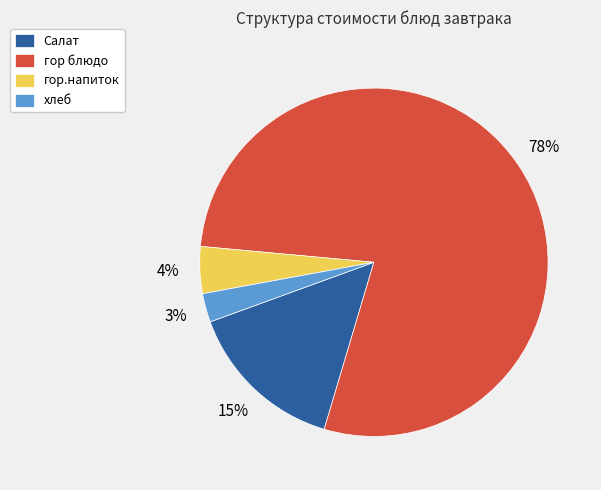

Which category has the smallest portion of the pie?

хлеб